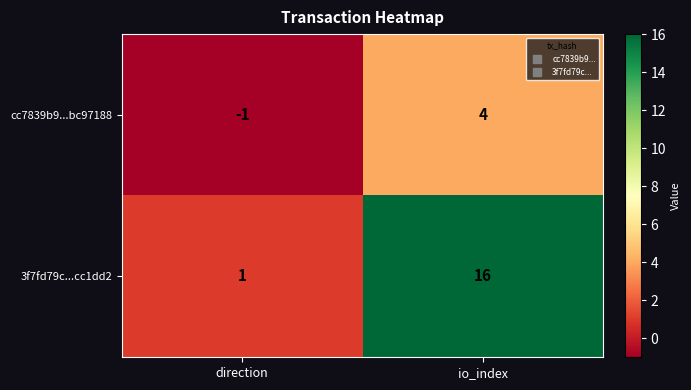

Rank the series by their average value, from lowest to highest.

cc7839b9...bc97188, 3f7fd79c...cc1dd2